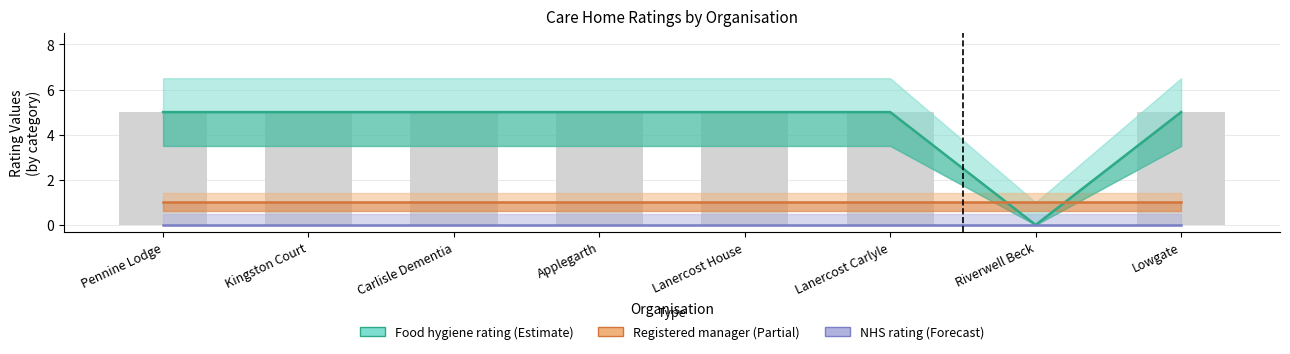

Which series has the largest range (max minus min)?

Food hygiene rating